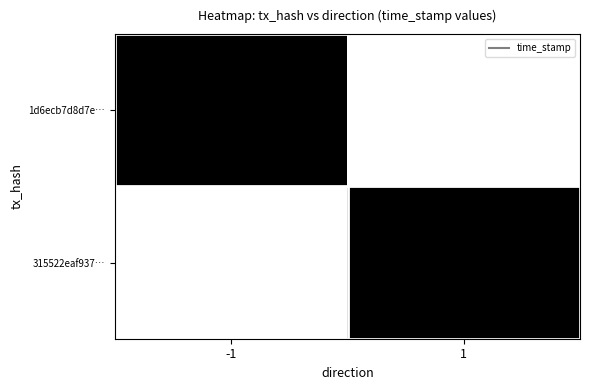

Rank the categories by 1d6ecb7d8d7e… value from lowest to highest.

1, -1